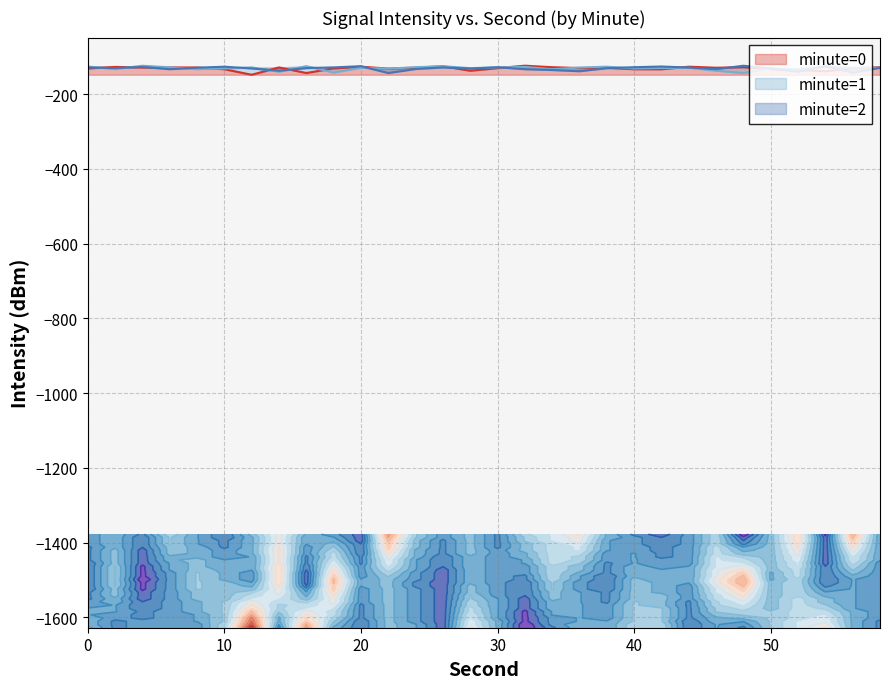

What are all the series names shown in the legend?

minute=0, minute=1, minute=2